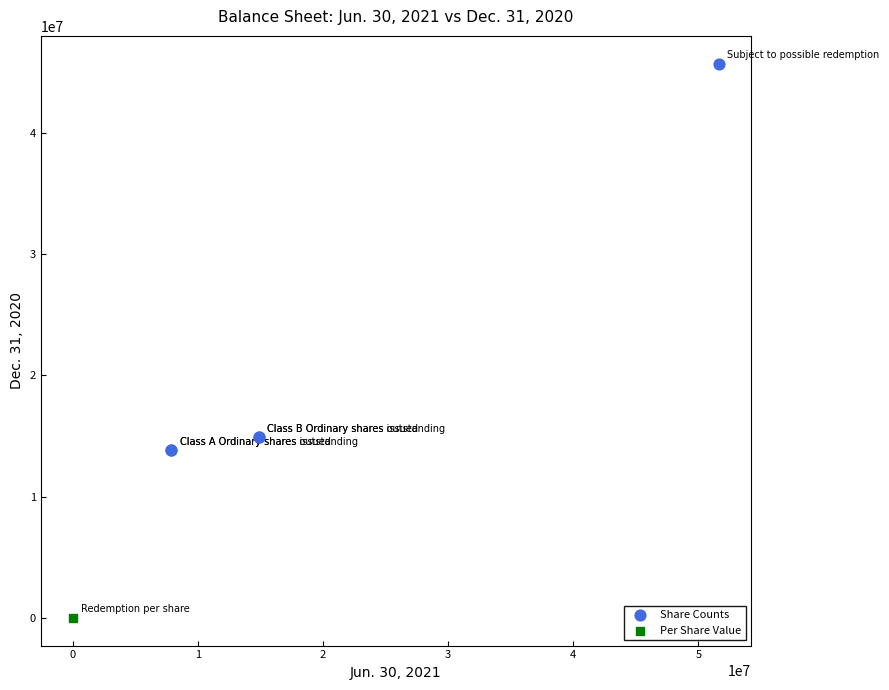

What are all the series names shown in the legend?

Share Counts, Per Share Value